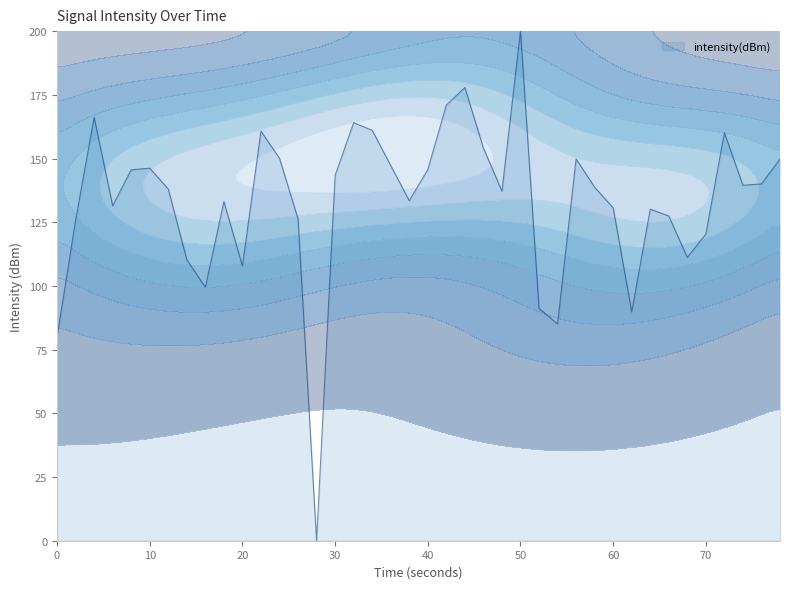

True or false: intensity(dBm) has a value of 143.4 at 30.

True